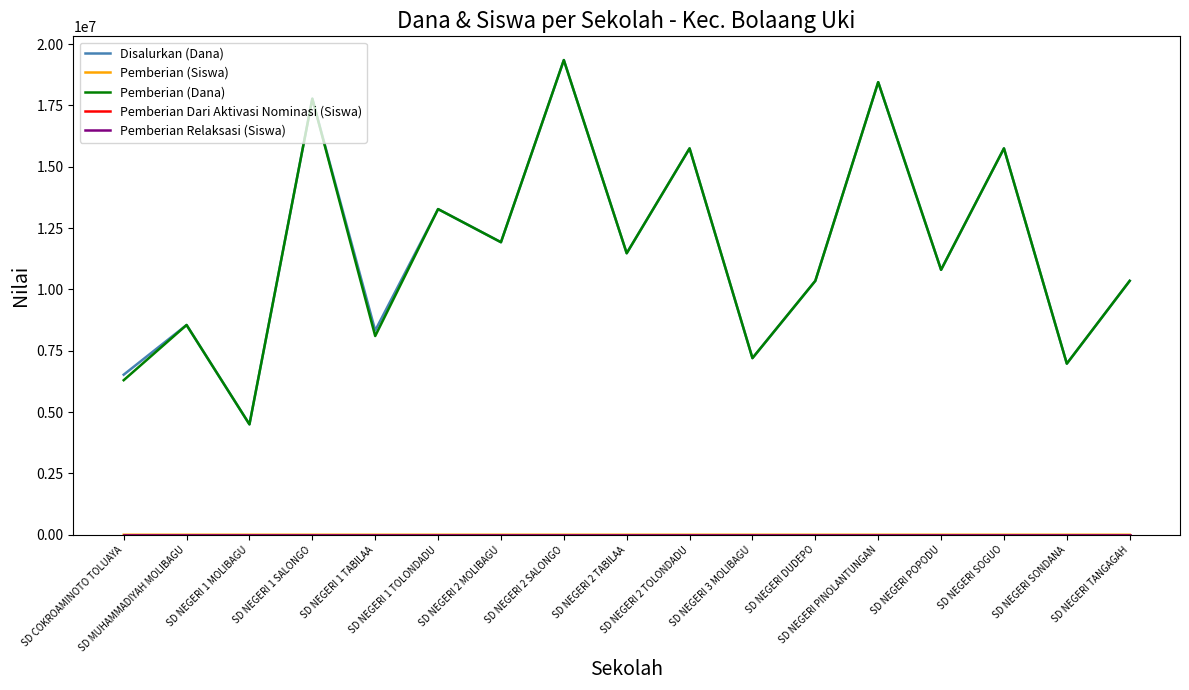

What is the maximum value shown in the chart?

19350000